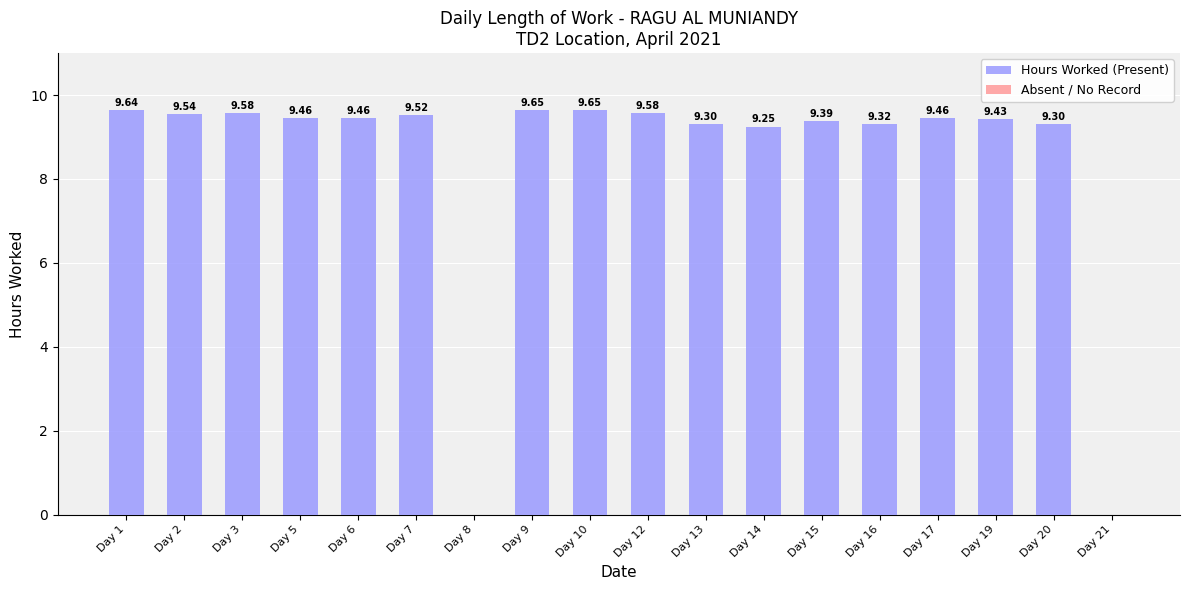

What is the sum of the values at Day 21 and Day 2?

9.5